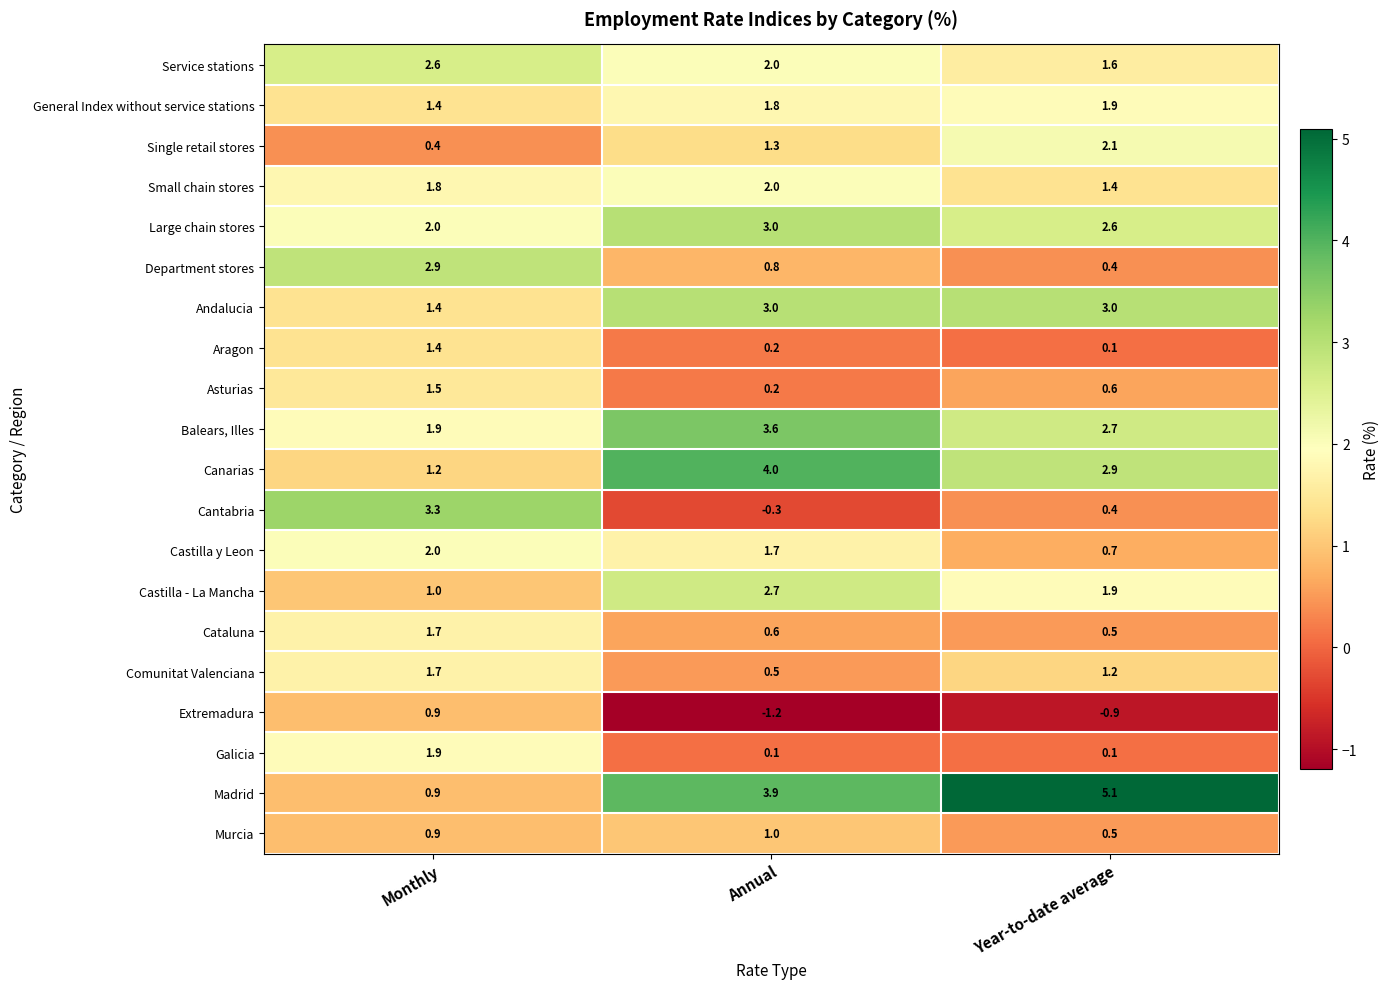

What is the smallest value displayed?

-1.2